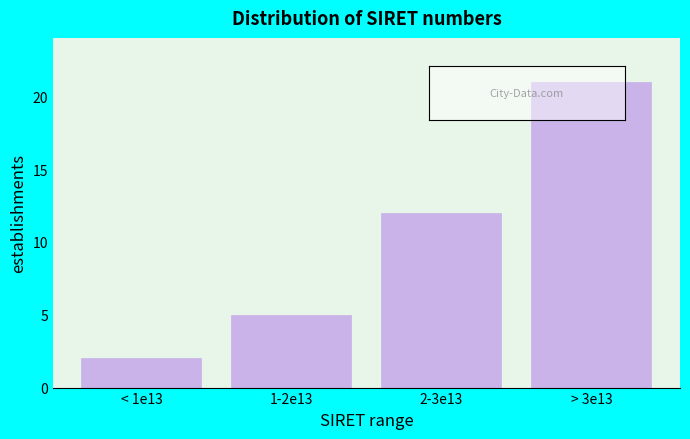

Reading right to left, list all the values displayed in this chart.

> 3e13=21	2-3e13=12	1-2e13=5	< 1e13=2